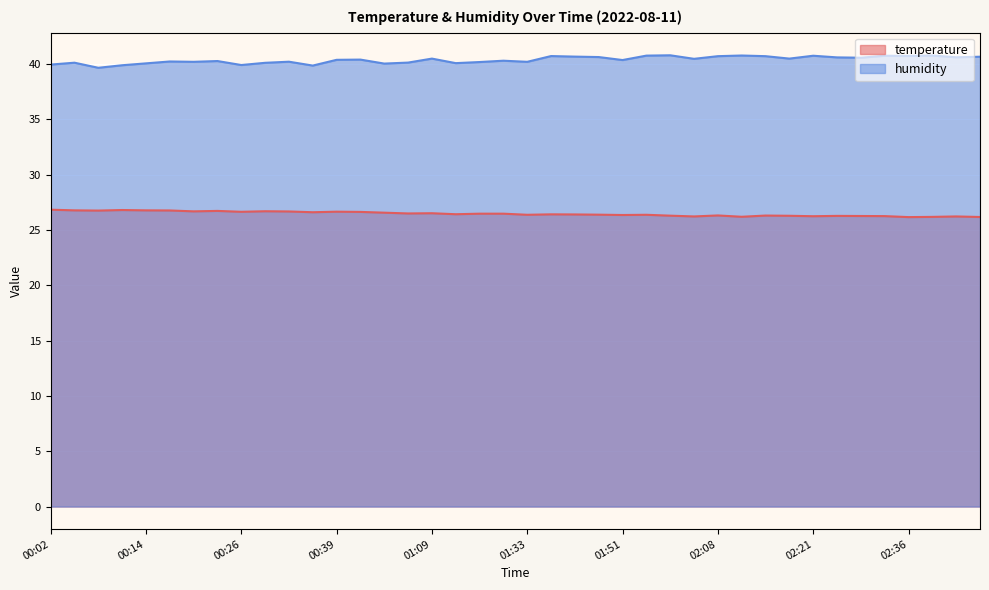

True or false: humidity and temperature cross at least once.

False